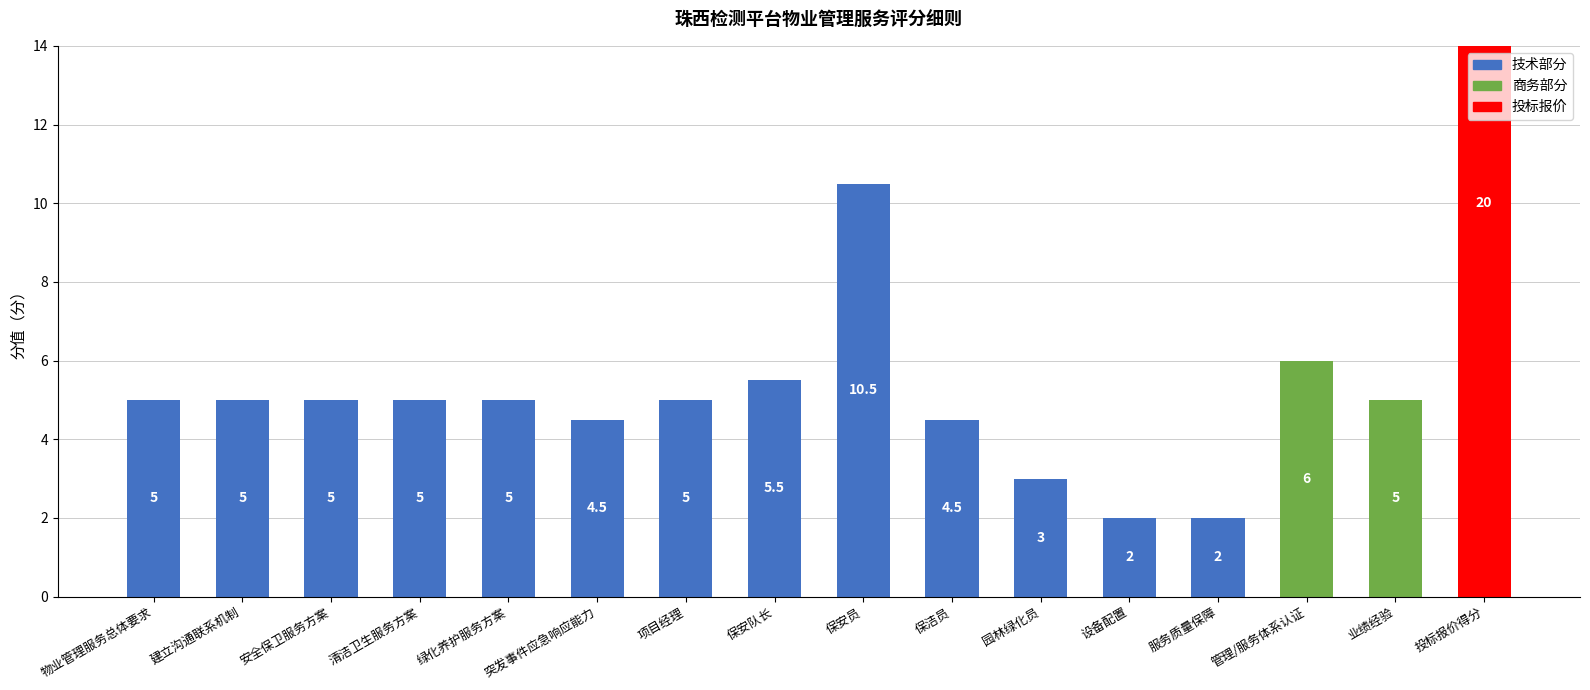

The chart shows a value of 6.0 at 管理/服务体系认证. True or false?

True